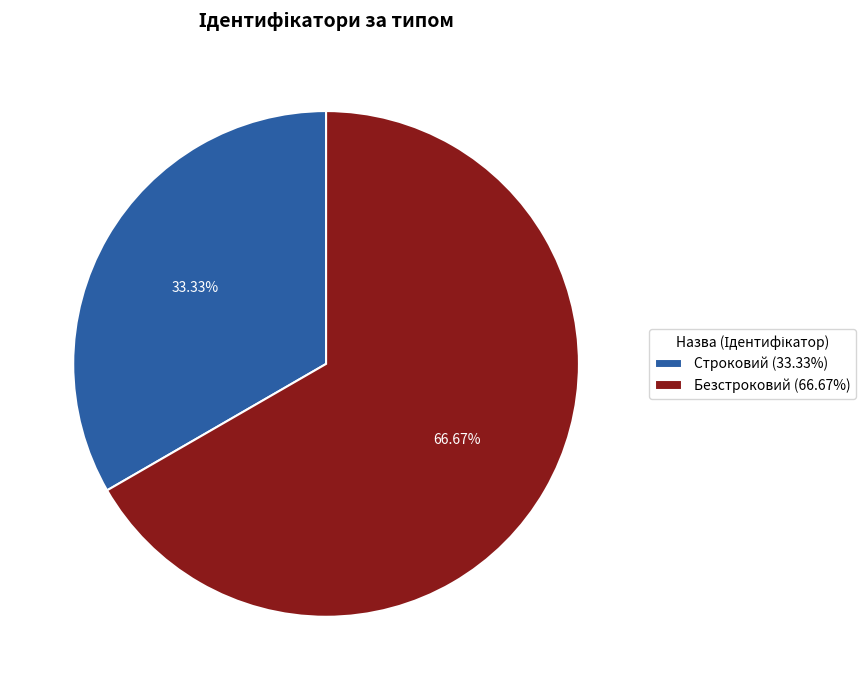

To the nearest percent, what is the difference between the Безстроковий and Строковий slice percentages?

33%